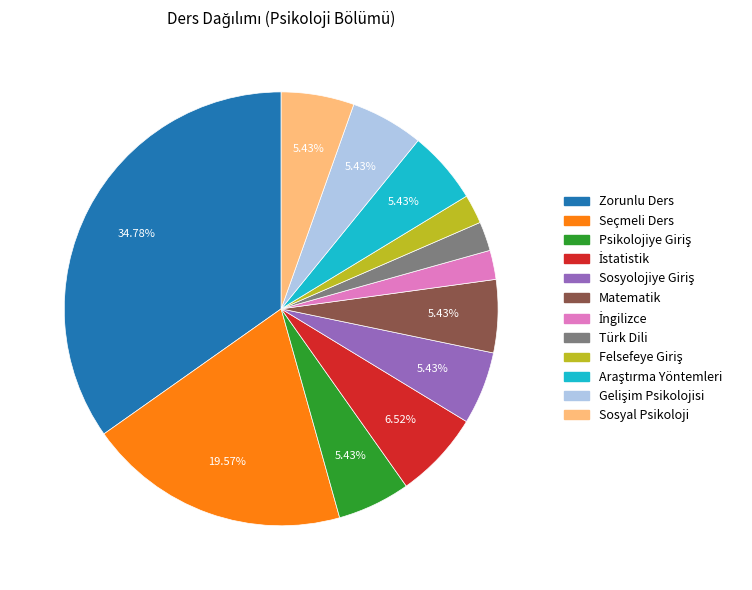

What portion of the pie excludes Zorunlu Ders?

65.2%